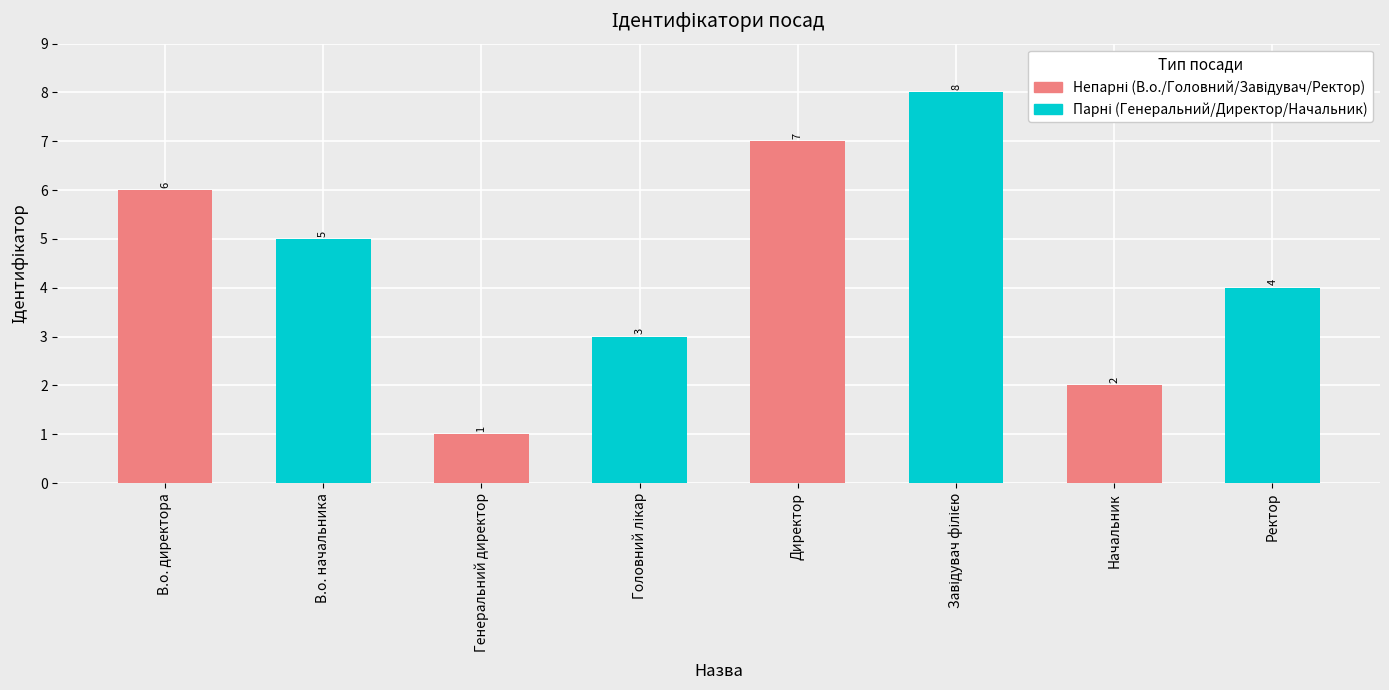

What is the change in value from Генеральний директор to Ректор?

+3